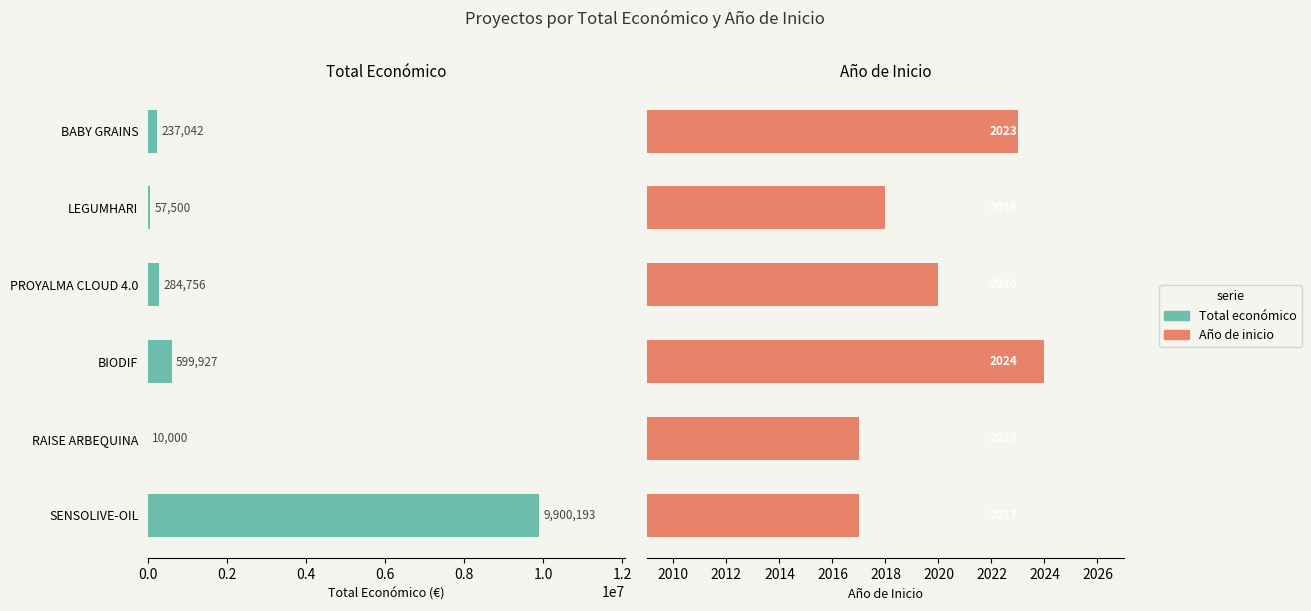

How many bars are there in each group?

2